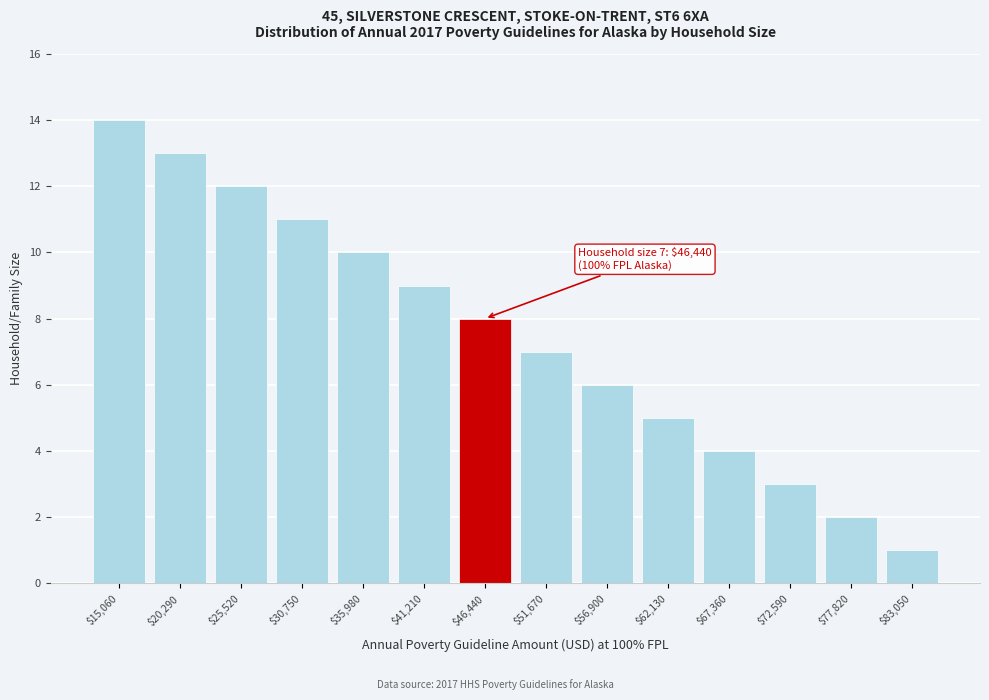

Reading left to right, extract all data points from this chart.

14	13	12	11	10	9	8	7	6	5	4	3	2	1